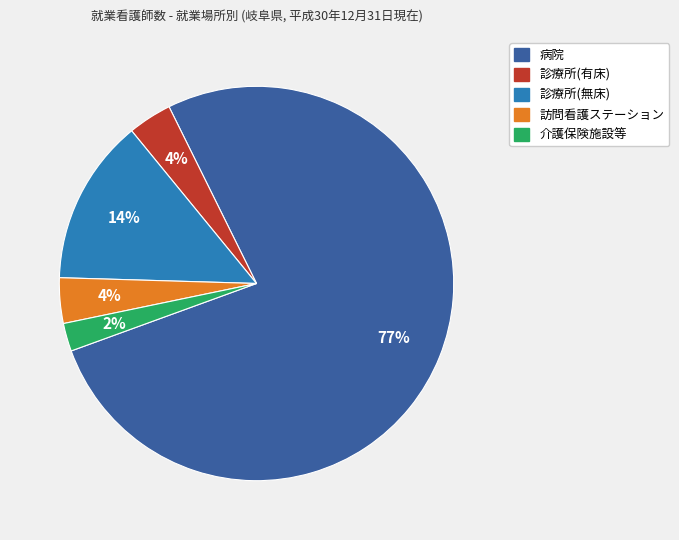

To the nearest percent, what is the average slice percentage?

20%